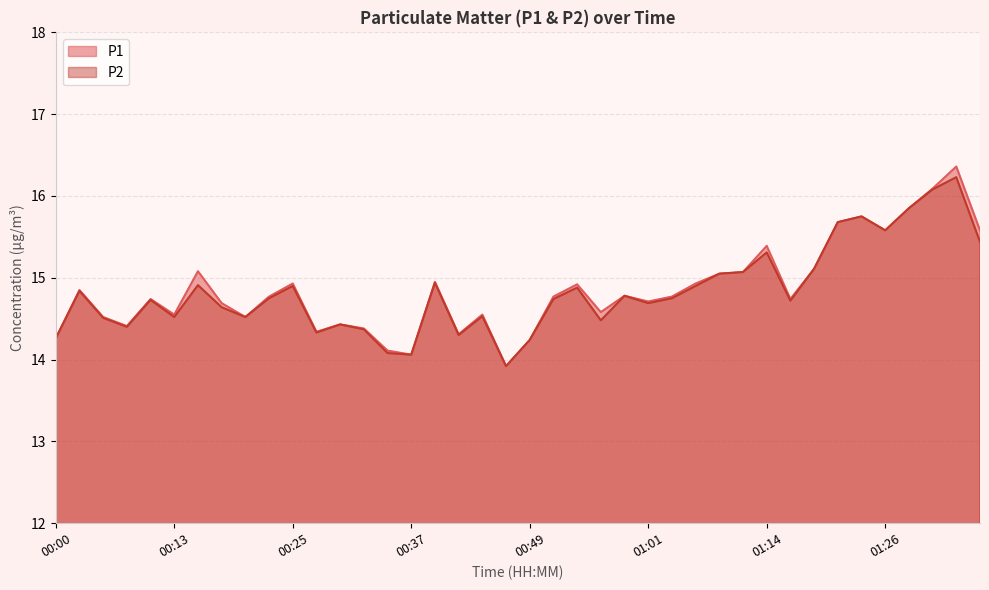

What is the minimum value shown in the chart?

13.9